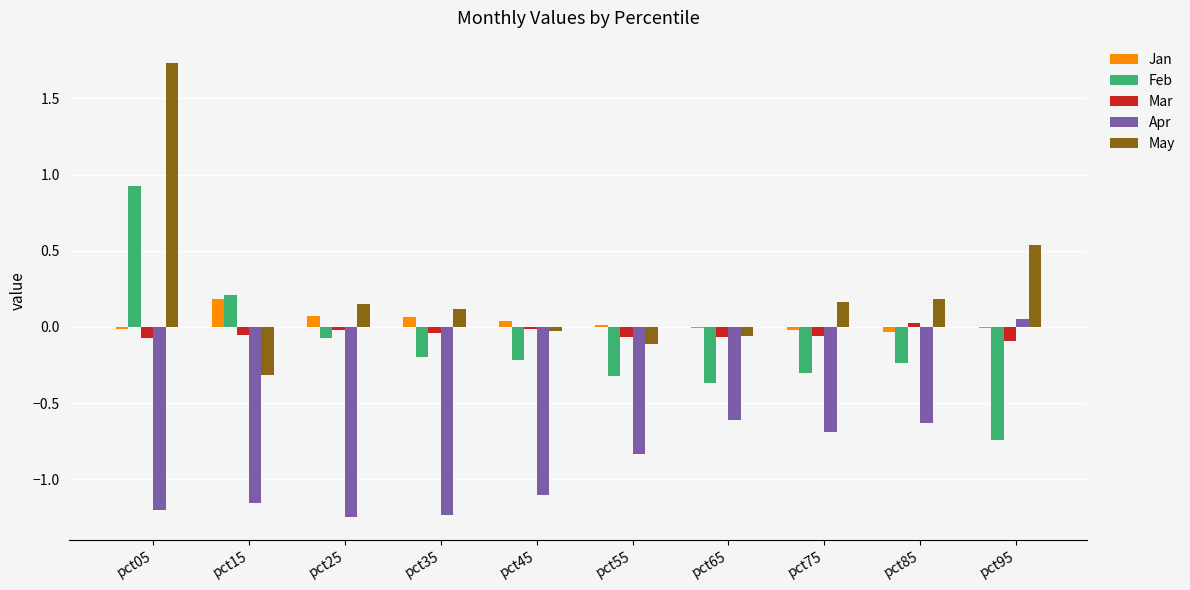

Where is May nearest to the value 0?

pct45